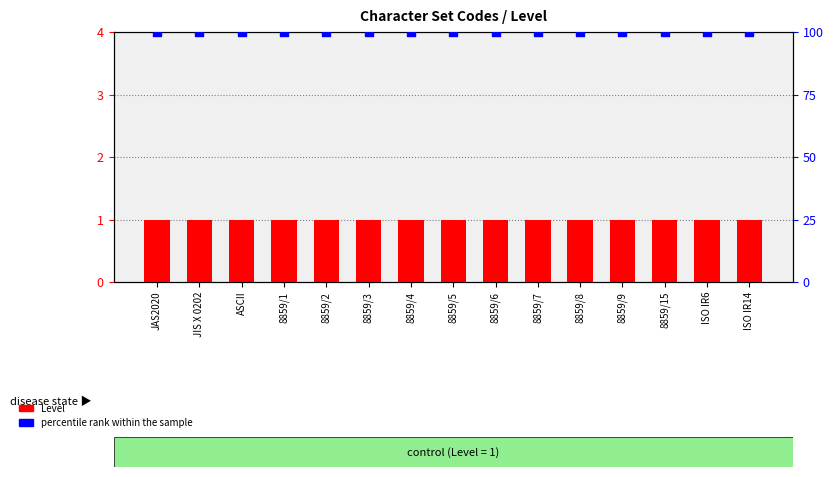

What is the total value across all series at ISO IR14?

101